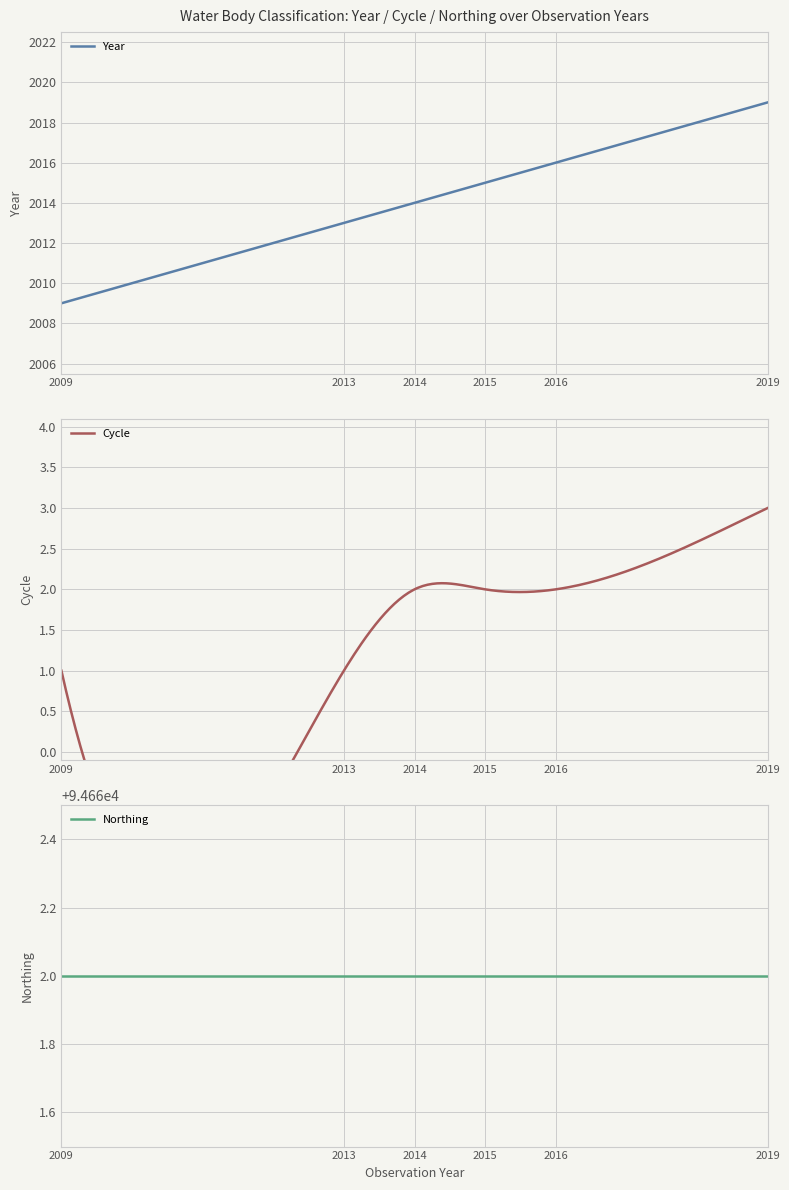

How many distinct data groups are displayed?

3